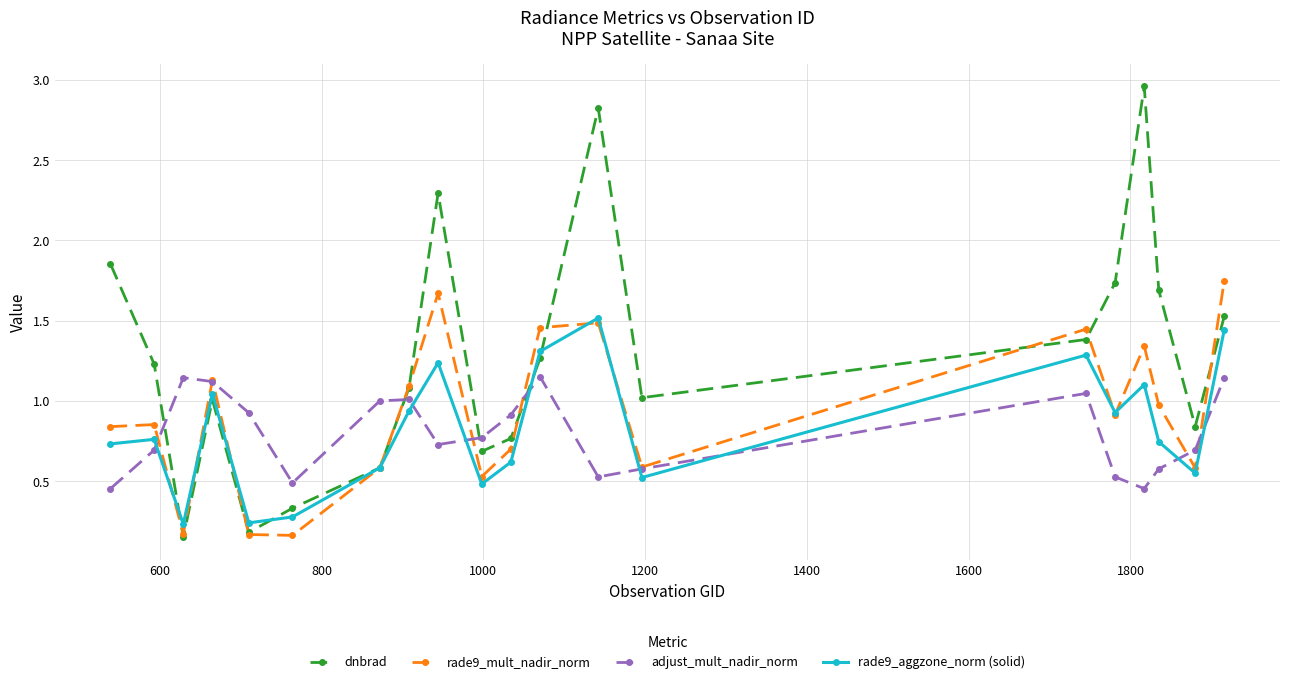

True or false: rade9_aggzone_norm (solid) has more than 2 interior local peaks.

True